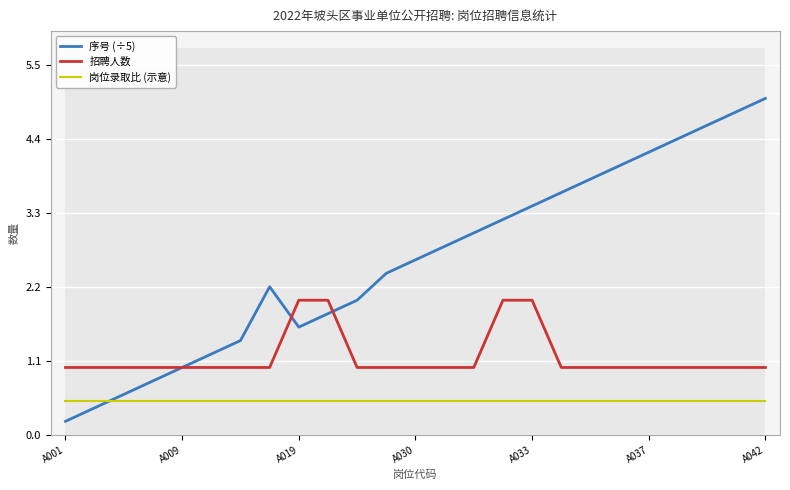

What is the maximum value for 序号 (÷5)?

5.0